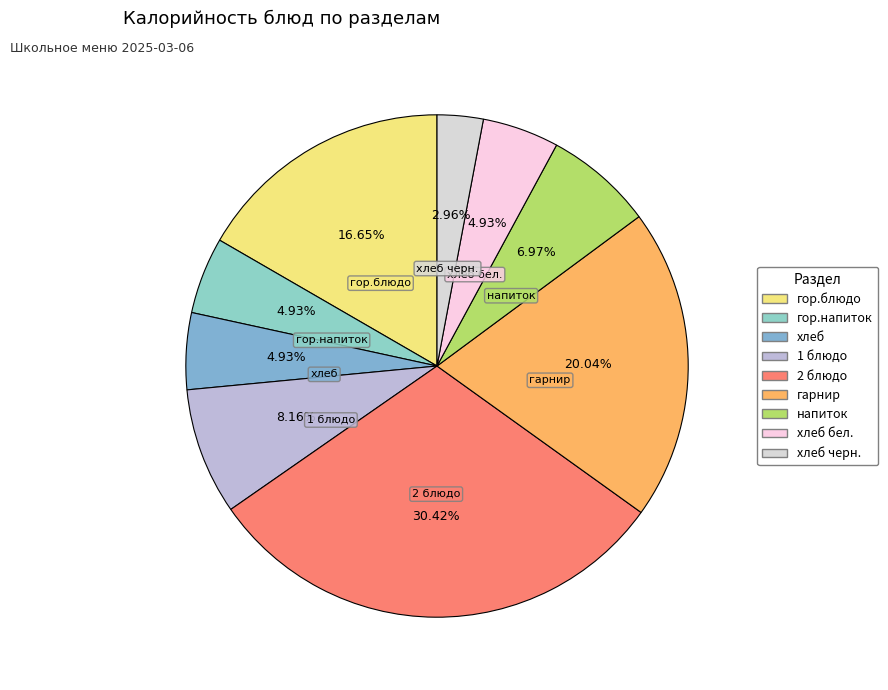

Does 2 блюдо account for over 50% of the chart?

No